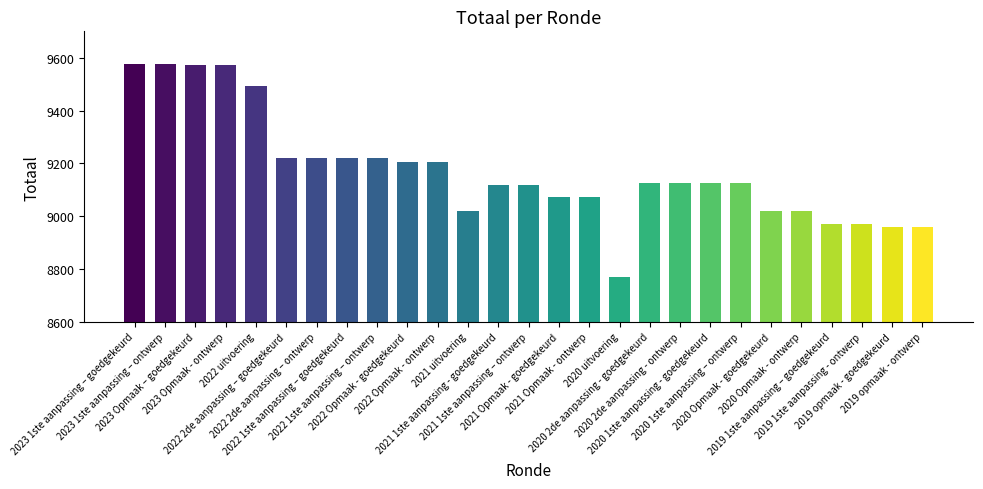

How many bars are there in total?

27